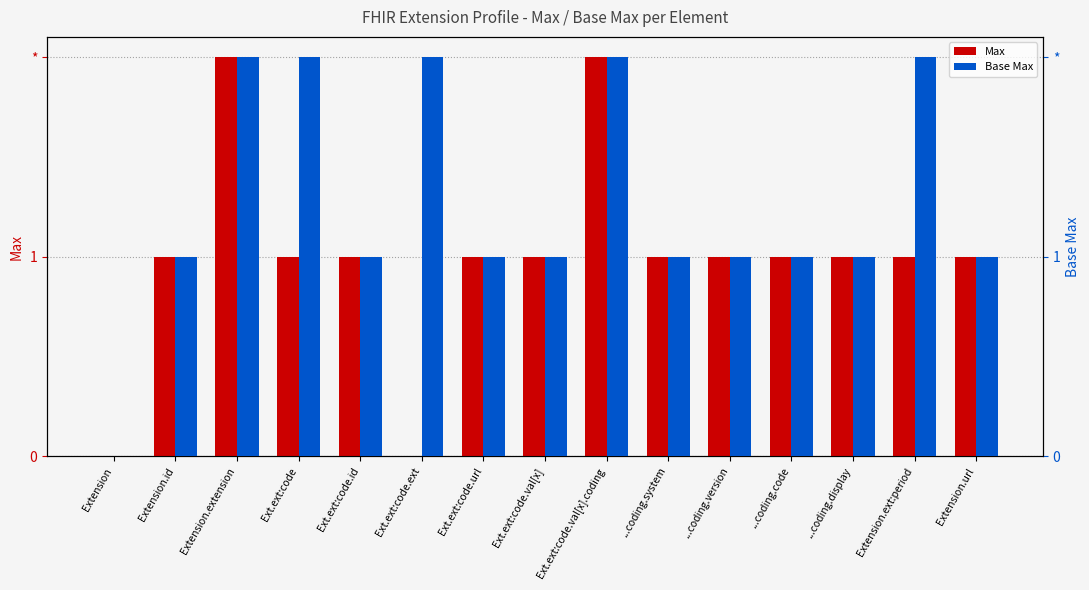

At how many categories does at least one series exceed 0?

14